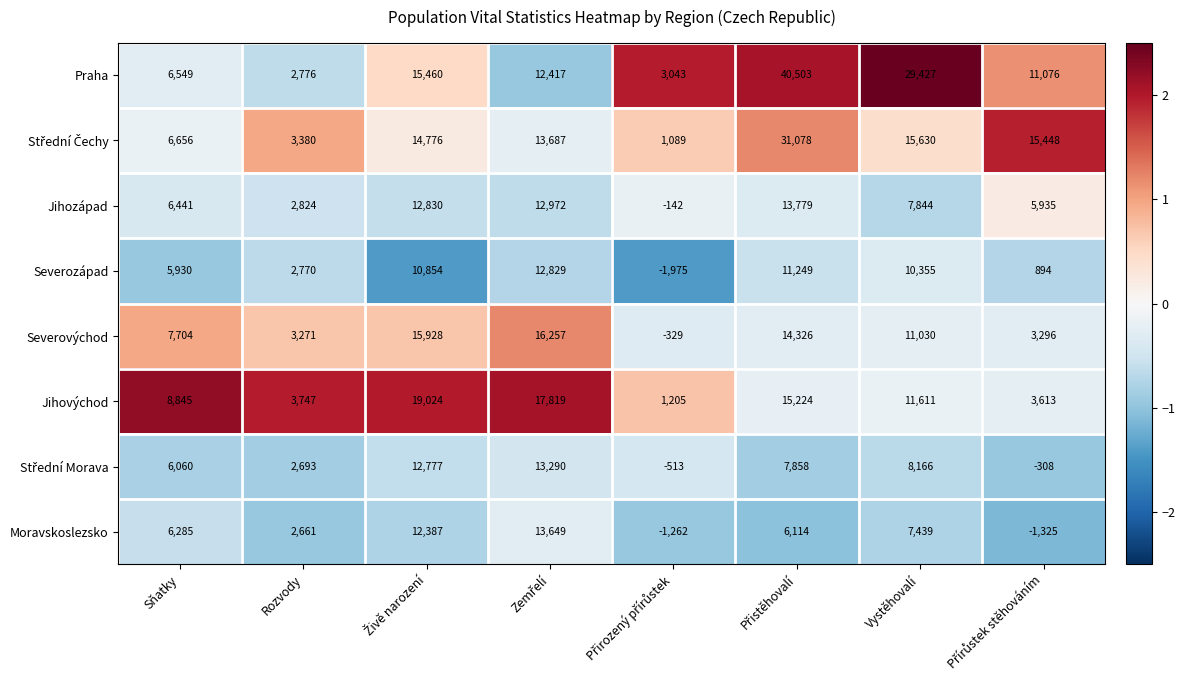

What is the average value of the Jihovýchod series?

10136